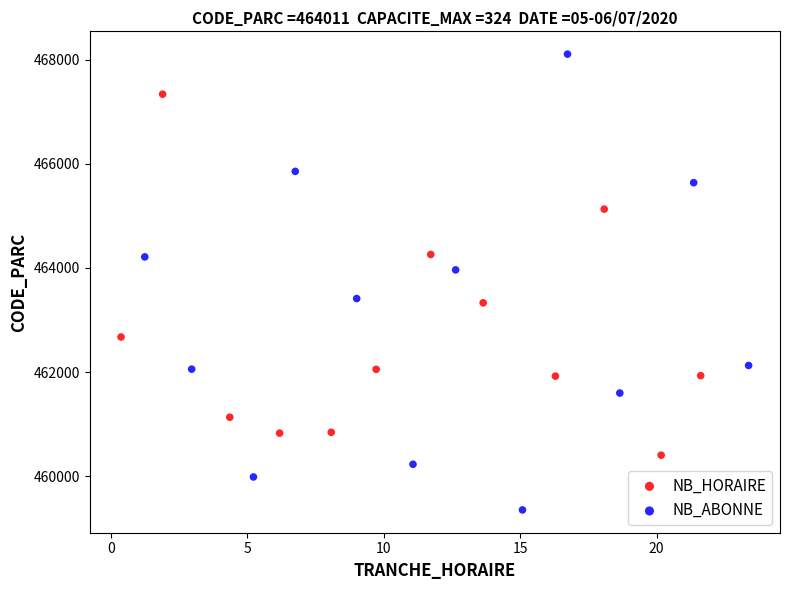

Which series has the widest spread of Y values?

NB_ABONNE